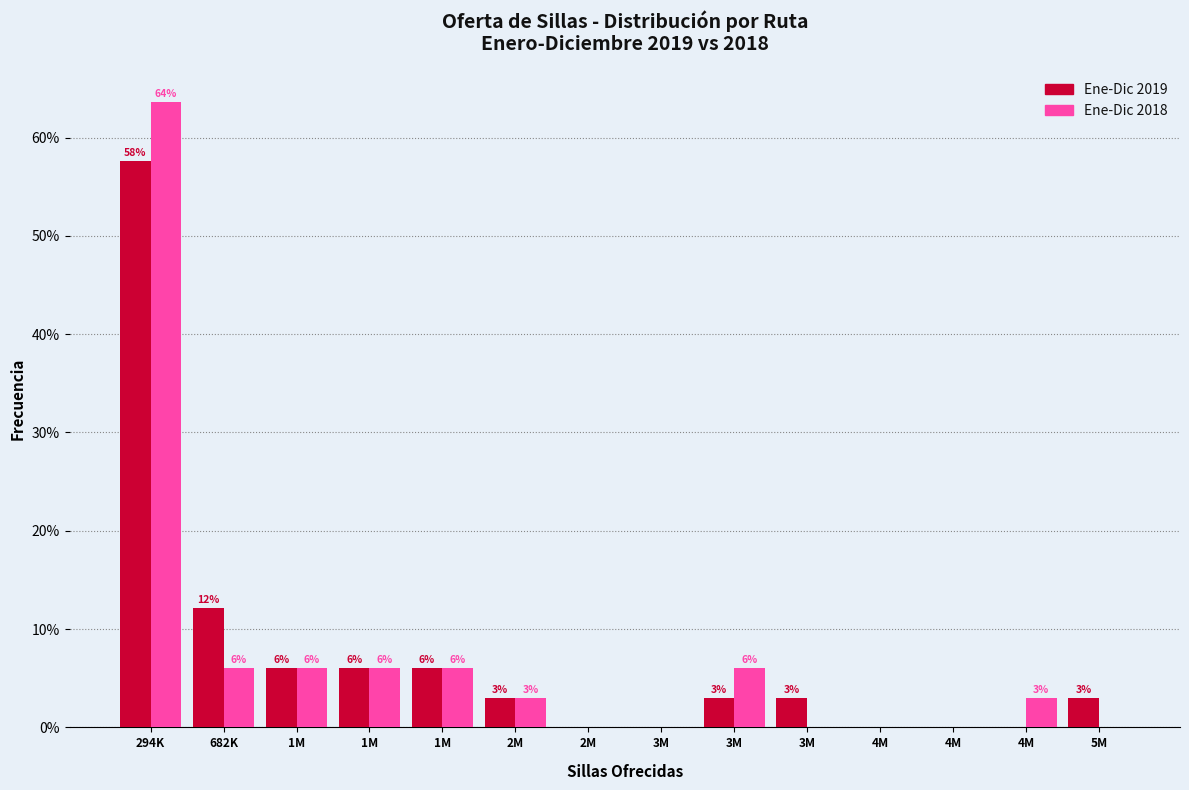

What are all the series names shown in the legend?

Ene-Dic 2019, Ene-Dic 2018